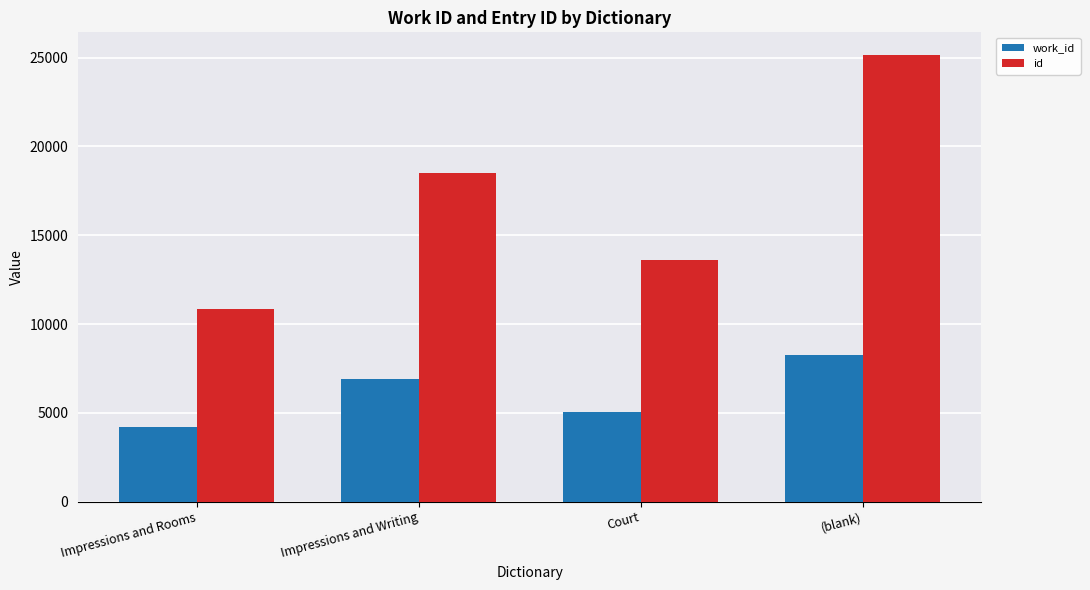

What is the lowest value of the work_id series?

4178